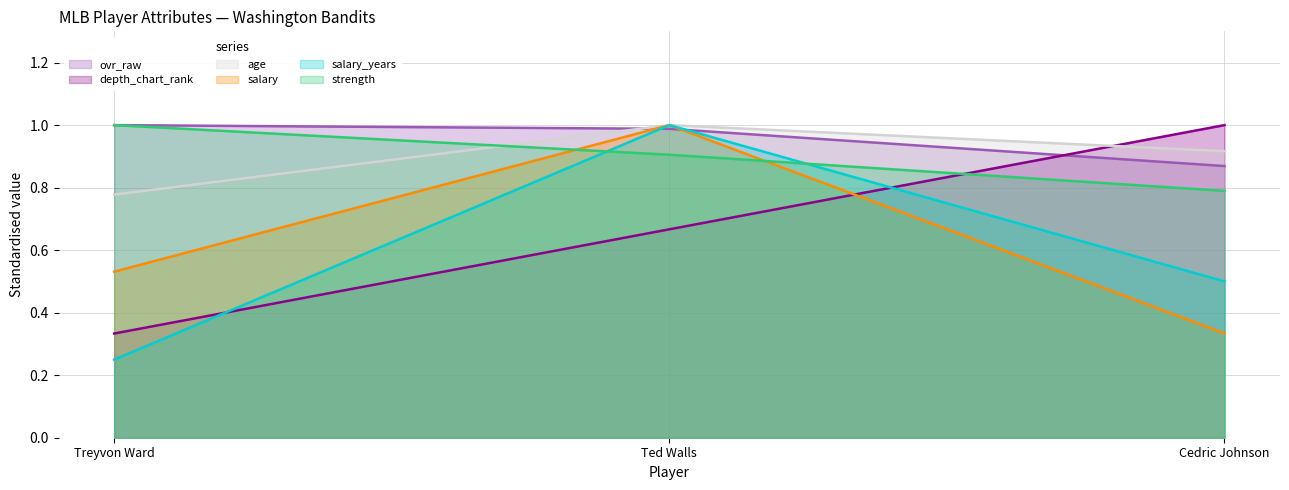

What is the value of the ovr_raw point at the 3rd from the left?

0.9